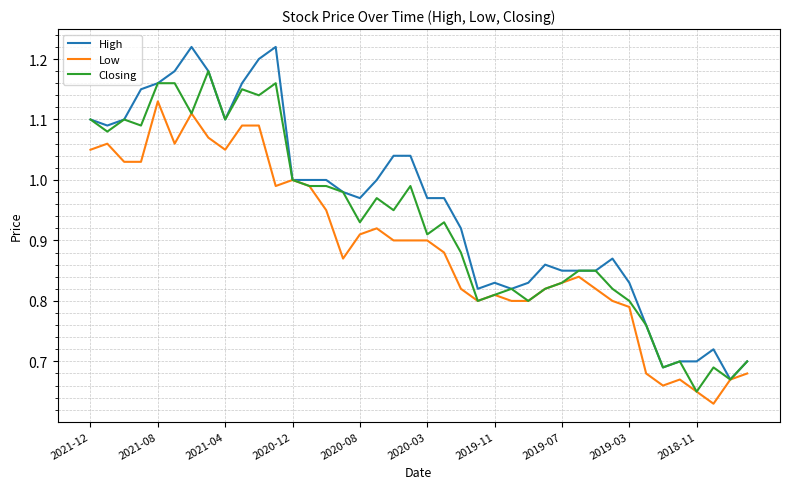

Rank the series by their maximum value, from highest to lowest.

High, Closing, Low